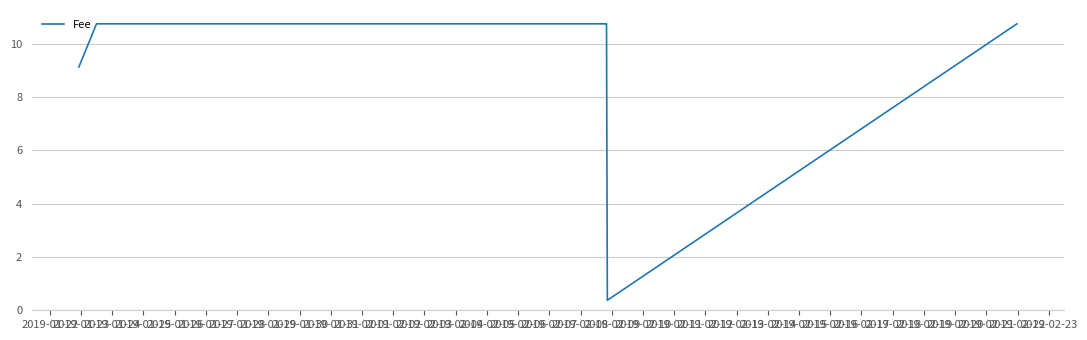

What is the difference between the maximum and minimum values?

10.4